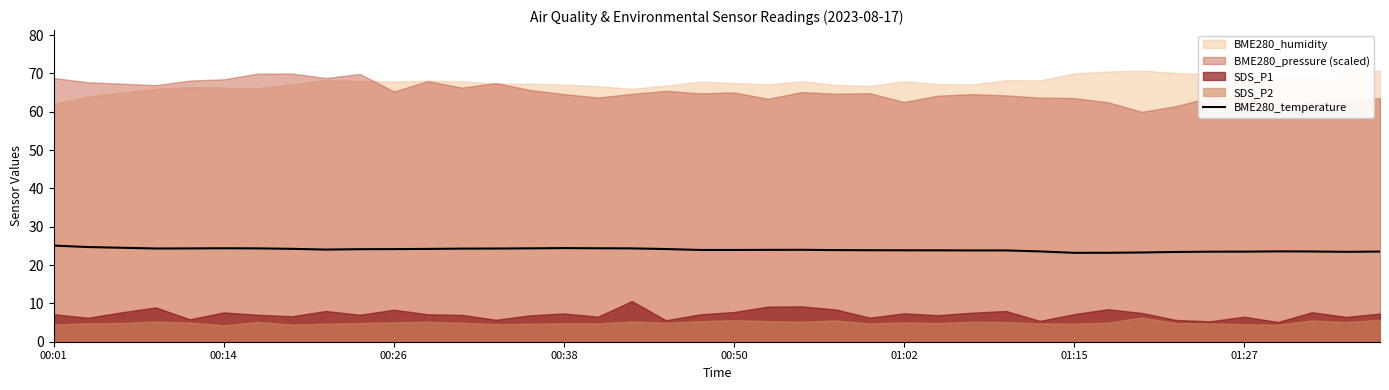

Is it true that the value at 14 is 24.4?

True